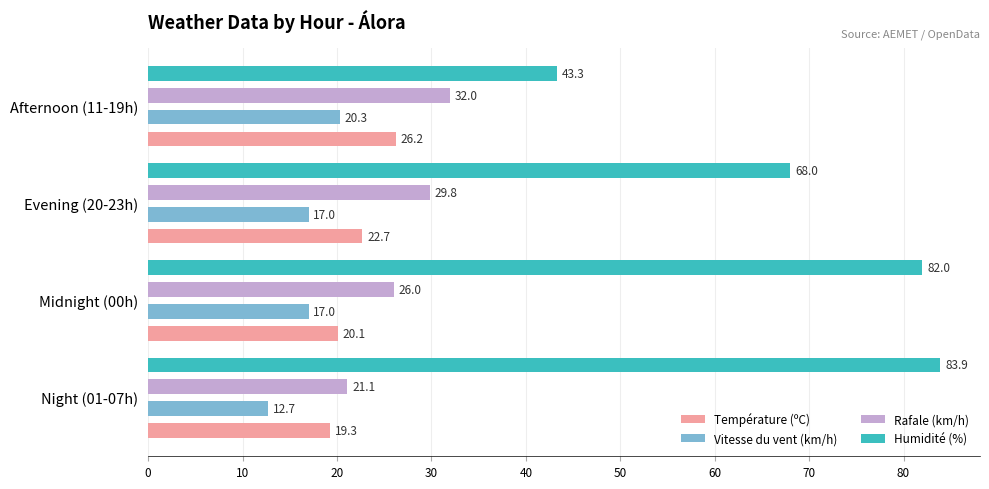

At which category is the sum across all series the highest?

Midnight (00h)